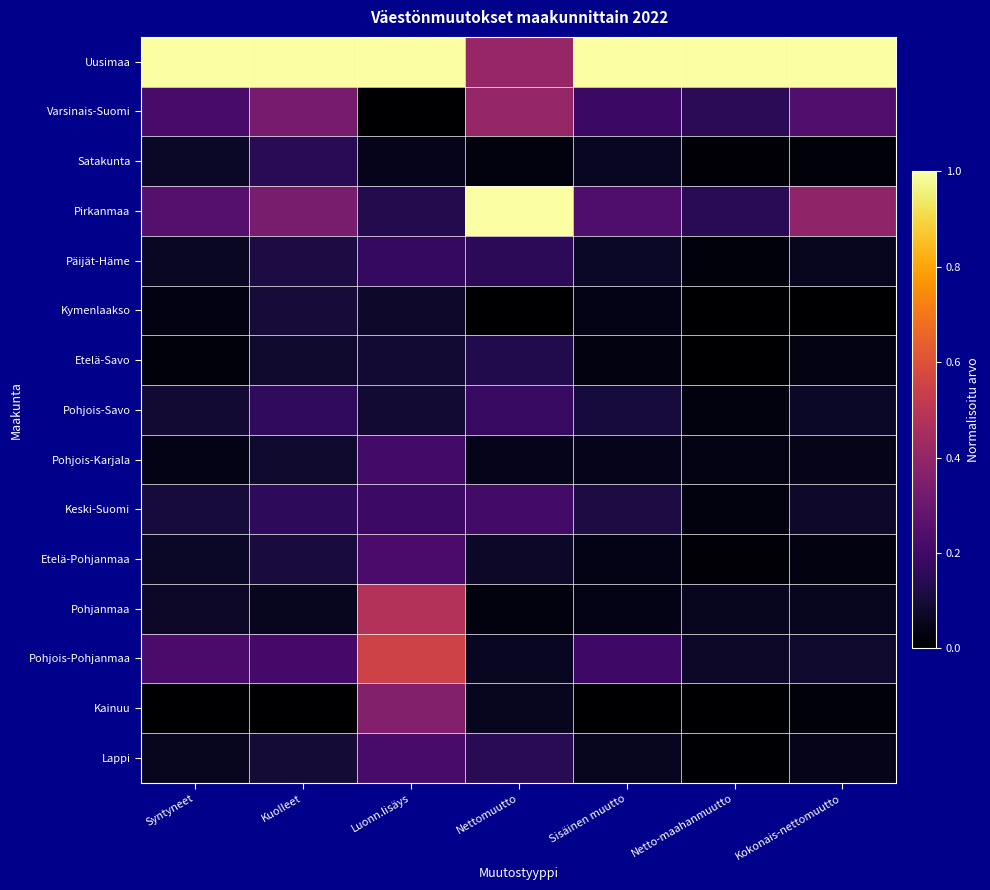

At how many categories does at least one series exceed 0?

7